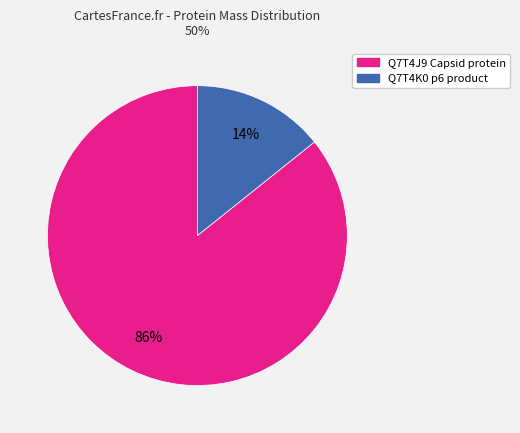

What percentage is the Q7T4J9 Capsid protein slice, to the nearest percent?

86%